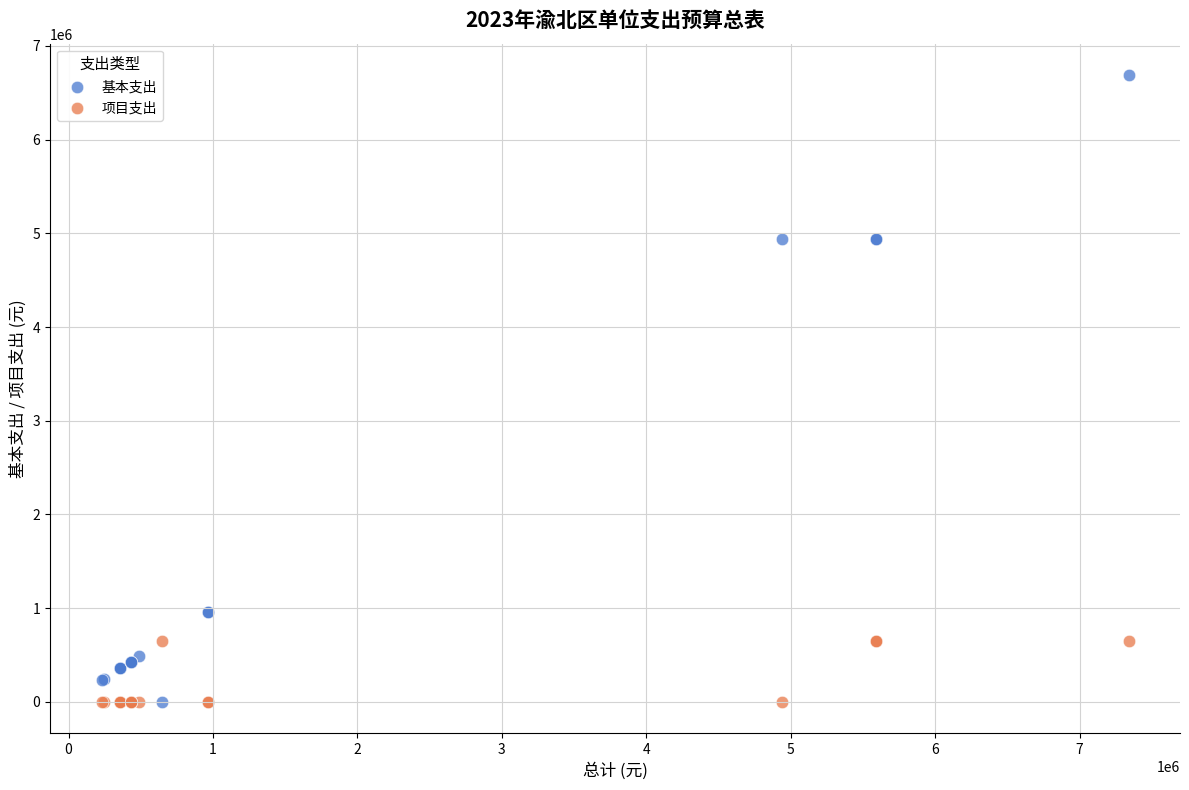

Which series contains the highest Y value?

基本支出